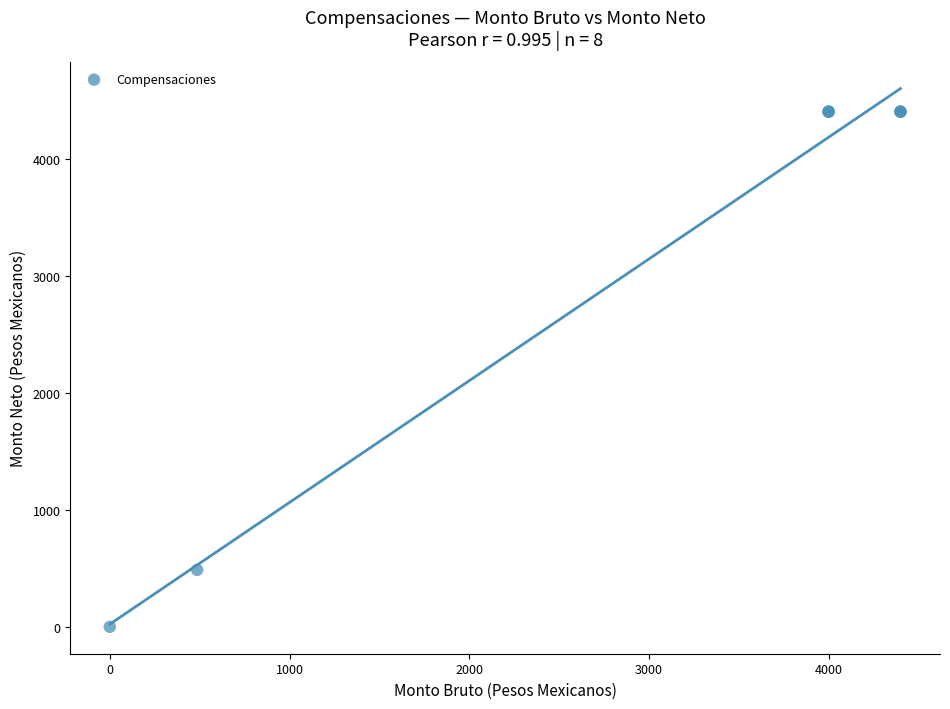

What Y value in the scatter plot is closest to 2200?

486.2